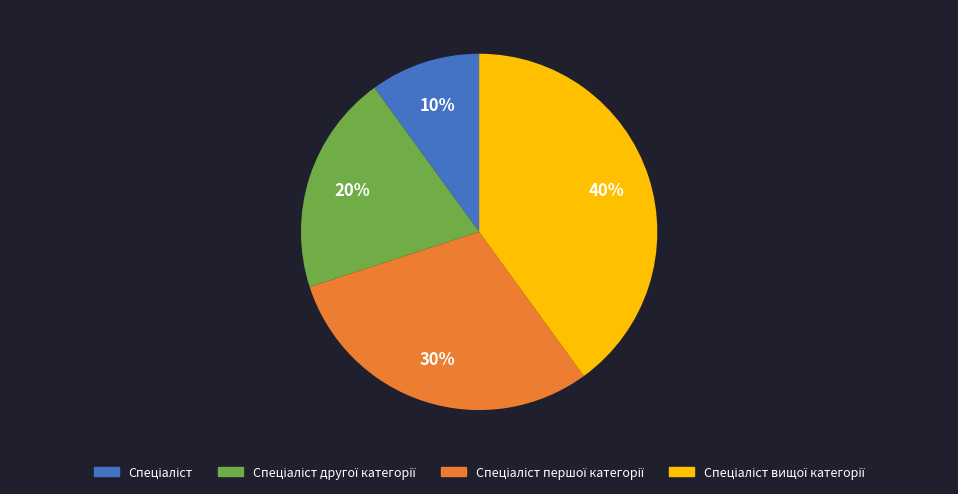

To the nearest percent, what is the difference between the largest and smallest slice percentages?

30%